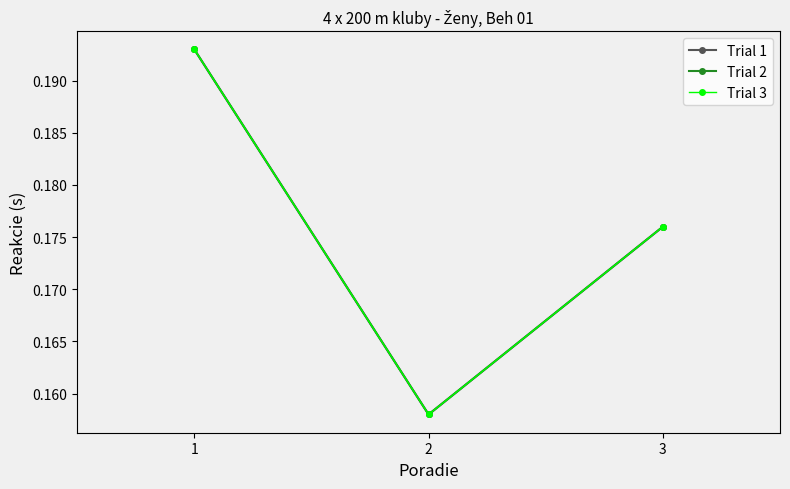

Does the chart have visible grid lines?

No